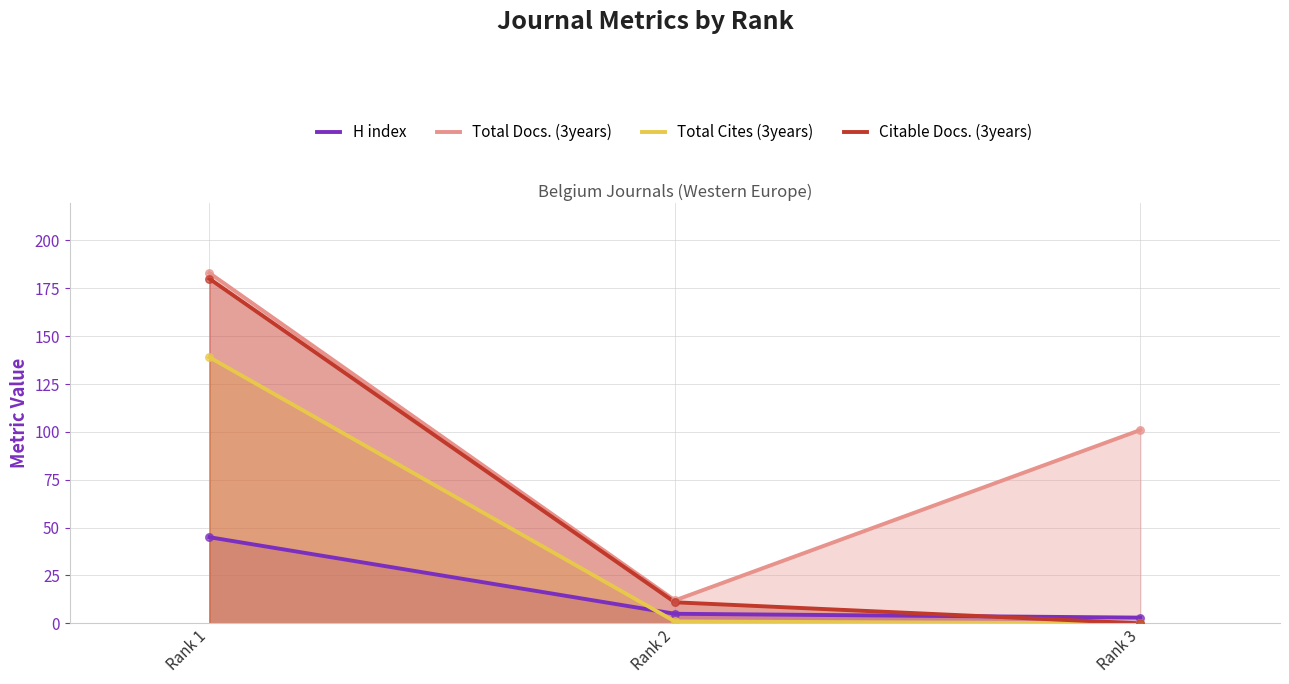

Which series has the largest Y range (max minus min)?

Citable Docs. (3years)